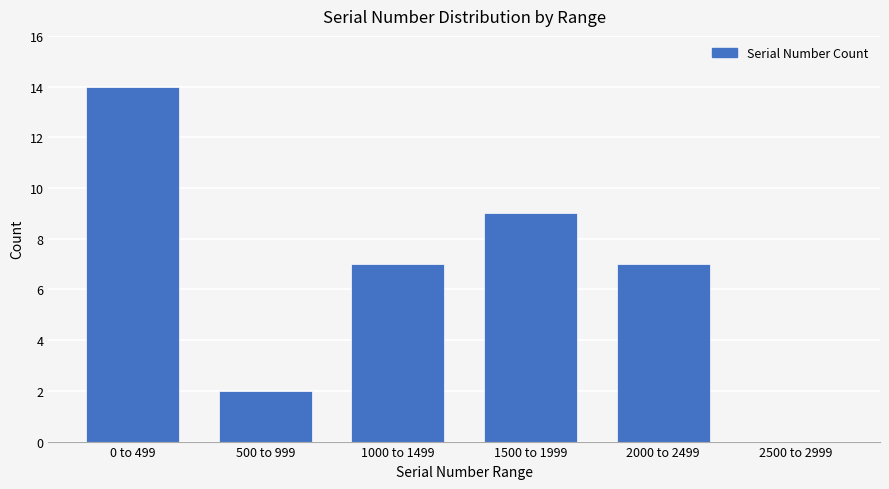

Reading right to left, list all the values displayed in this chart.

2500 to 2999=0	2000 to 2499=7	1500 to 1999=9	1000 to 1499=7	500 to 999=2	0 to 499=14